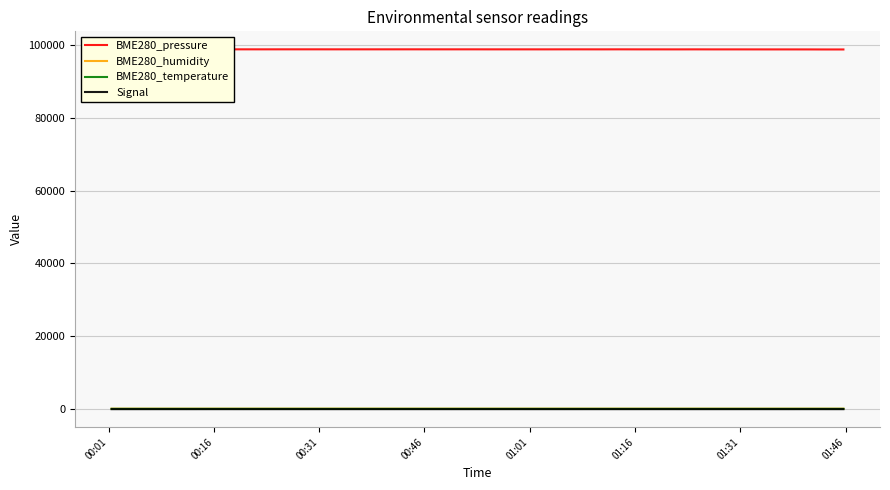

Rank the series by their maximum value, from highest to lowest.

BME280_pressure, BME280_humidity, BME280_temperature, Signal